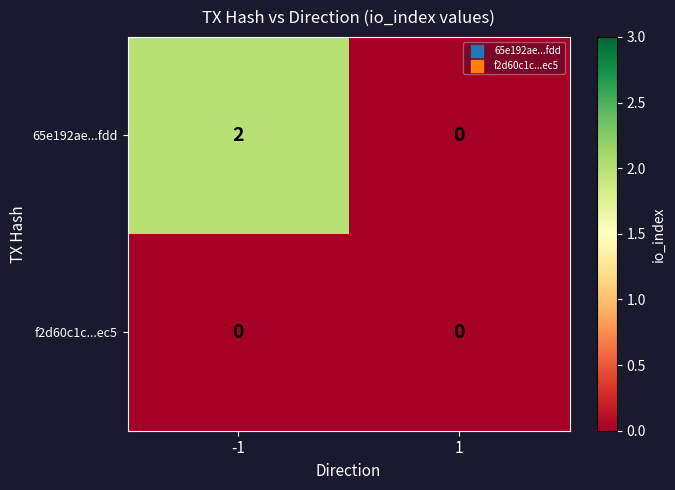

At -1, list the series in order from largest to smallest.

65e192ae...fdd, f2d60c1c...ec5